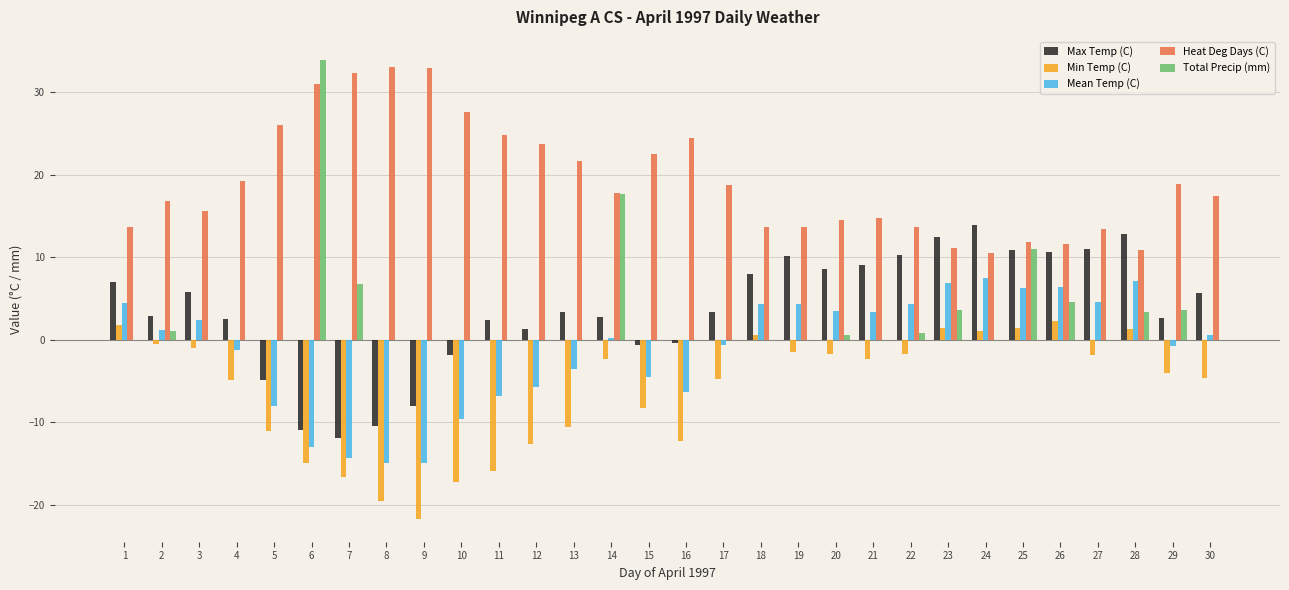

Where does the Min Temp (C) series first go above -2?

1